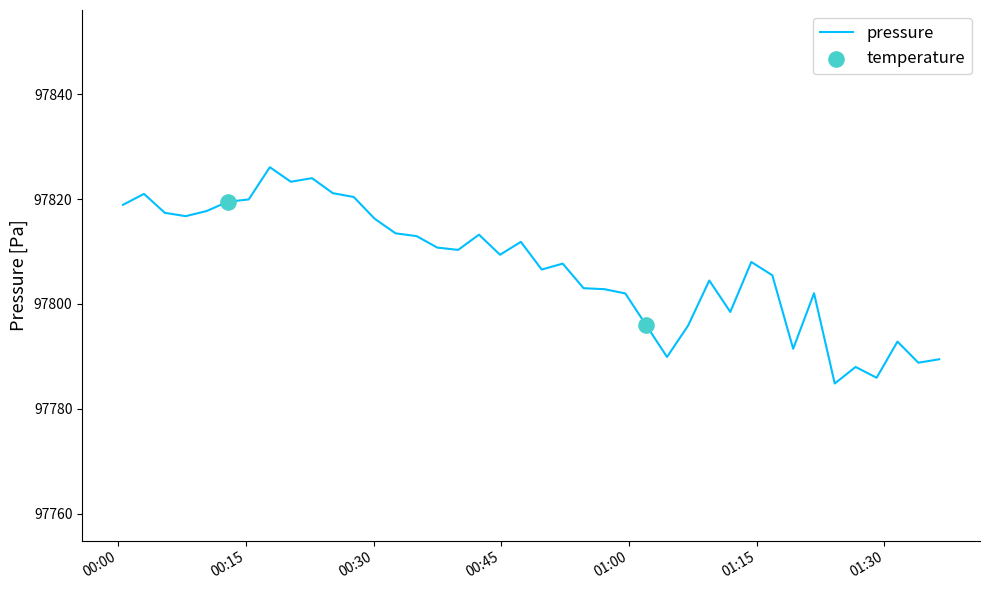

What is the greatest value displayed?

97826.1